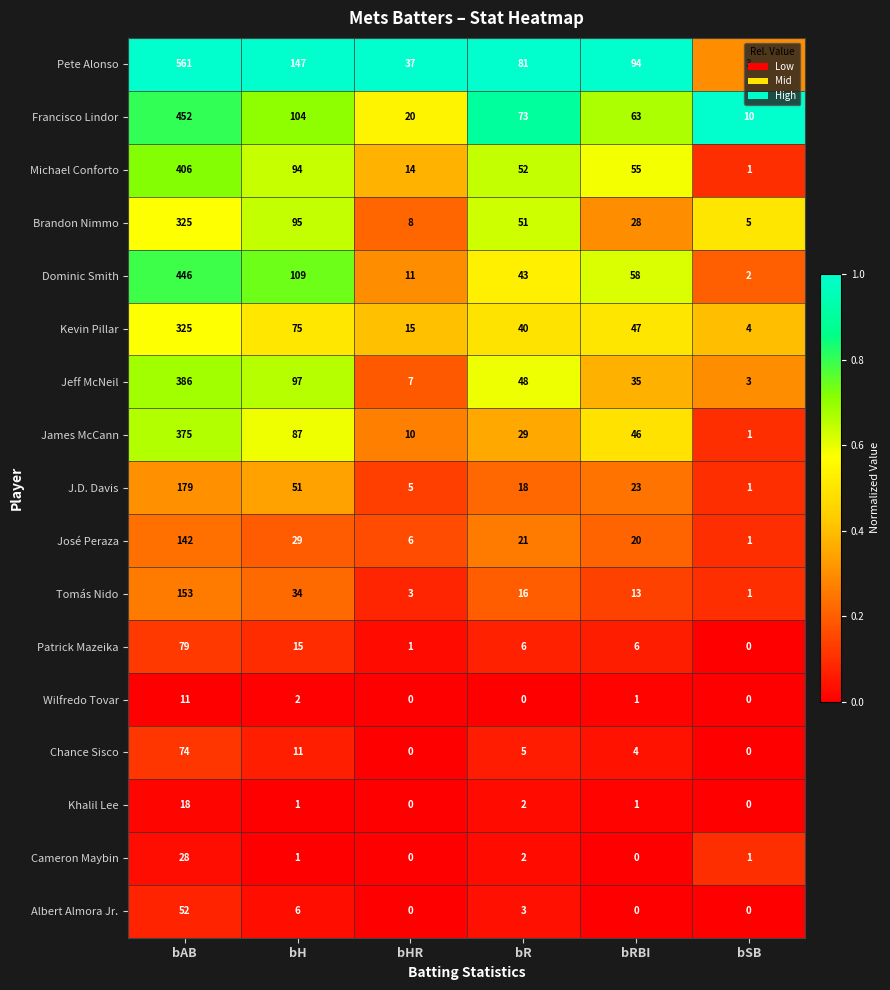

Which category has the lowest value in the José Peraza series?

bSB